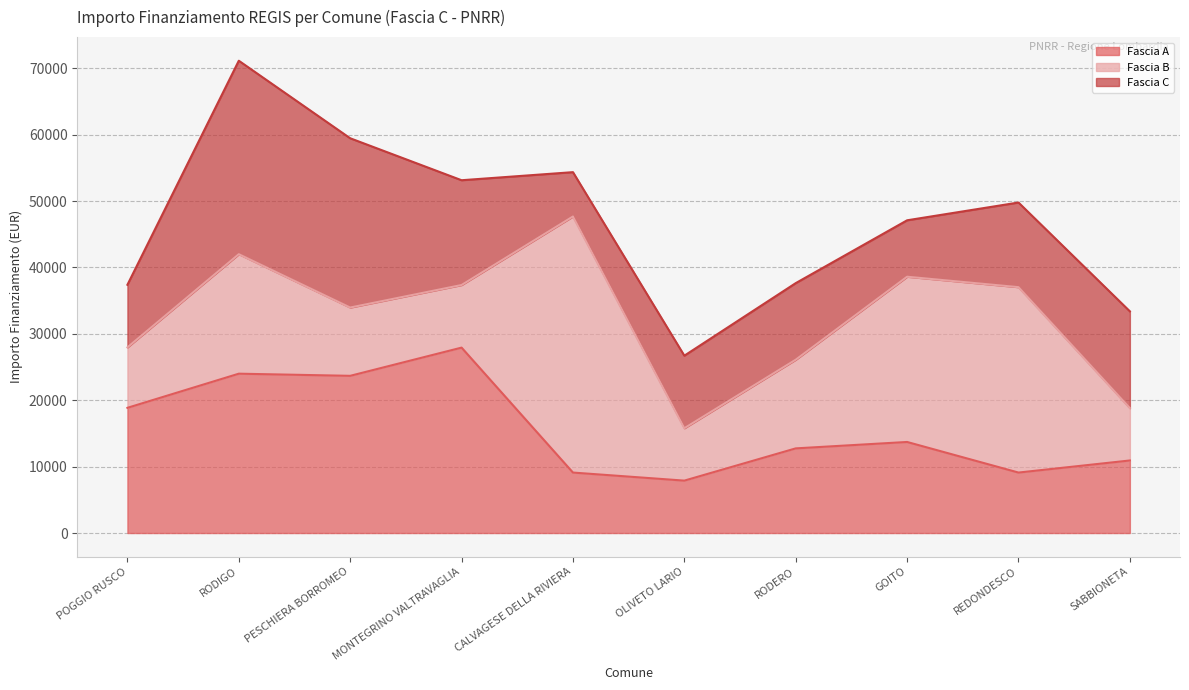

Reading left to right, extract all data points from this chart.

Fascia A: 18854	23996	23673	27922	9105	7891	12747	13712	9105	10926
Fascia B: 9105	17997	10284	9427	38565	7891	13354	24887	27922	7891
Fascia C: 9427	29136	25494	15782	6677	10926	11533	8498	12747	14568